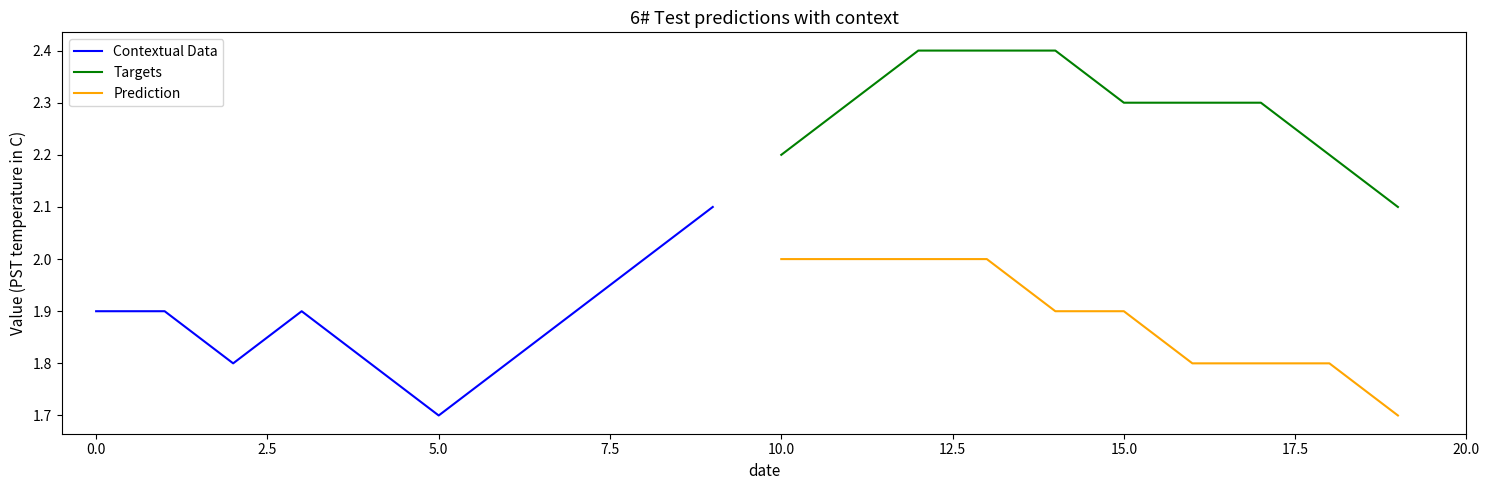

What is the value of the Prediction point at the 7th from the left?

1.8